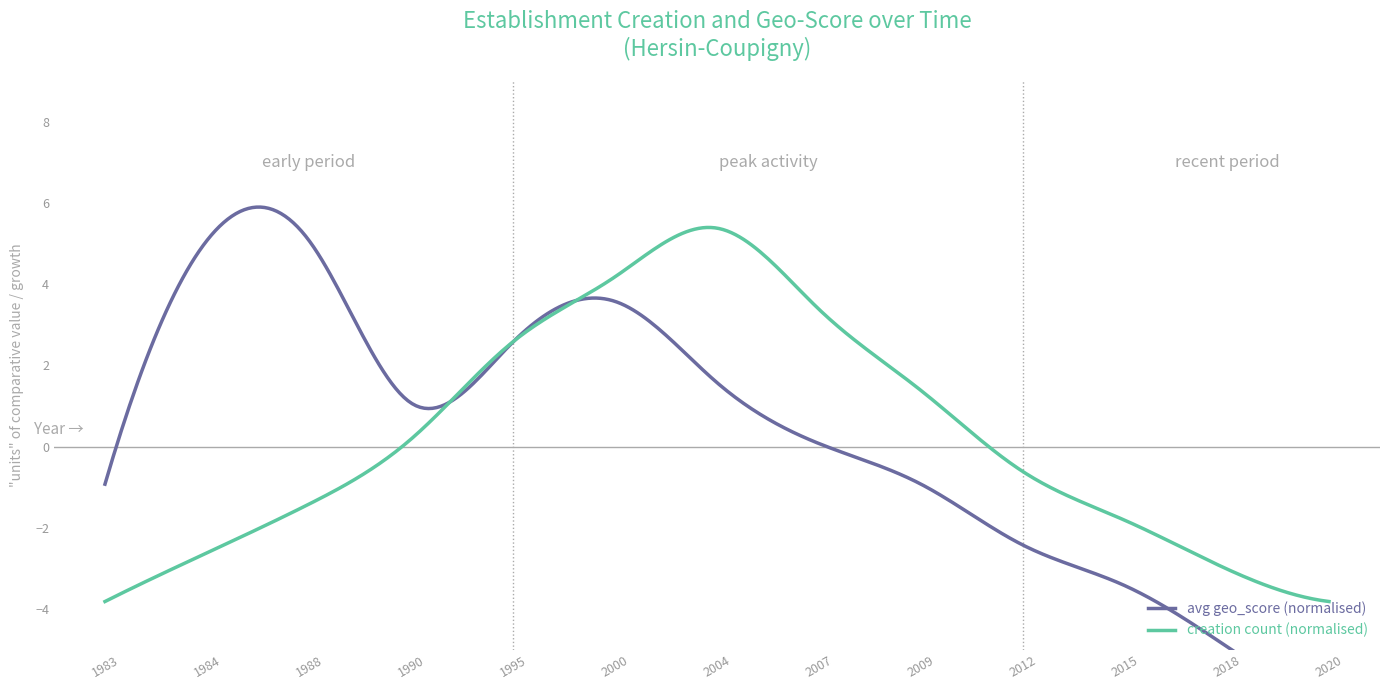

What is the minimum value for creation count (normalised)?

-3.8